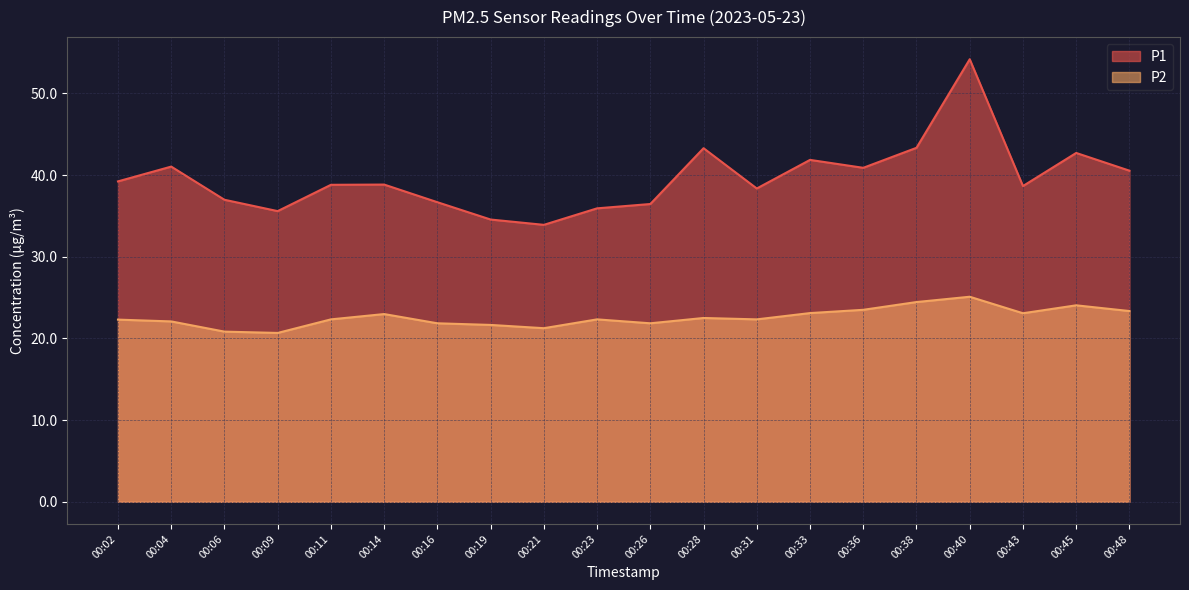

How many lines are shown in the chart?

2